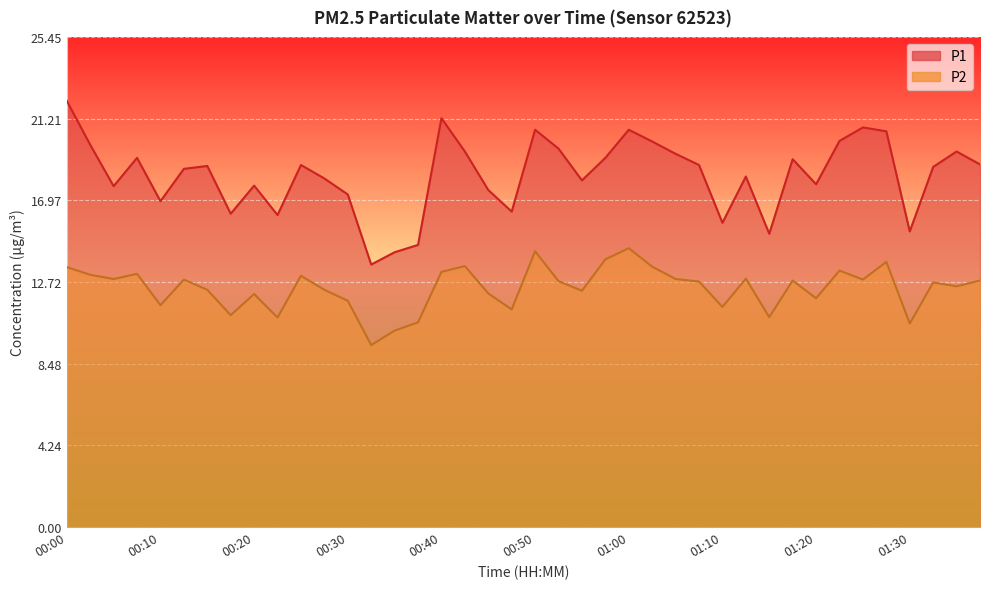

What is the sum of the P1 values at 00:08 and 01:10?

35.0